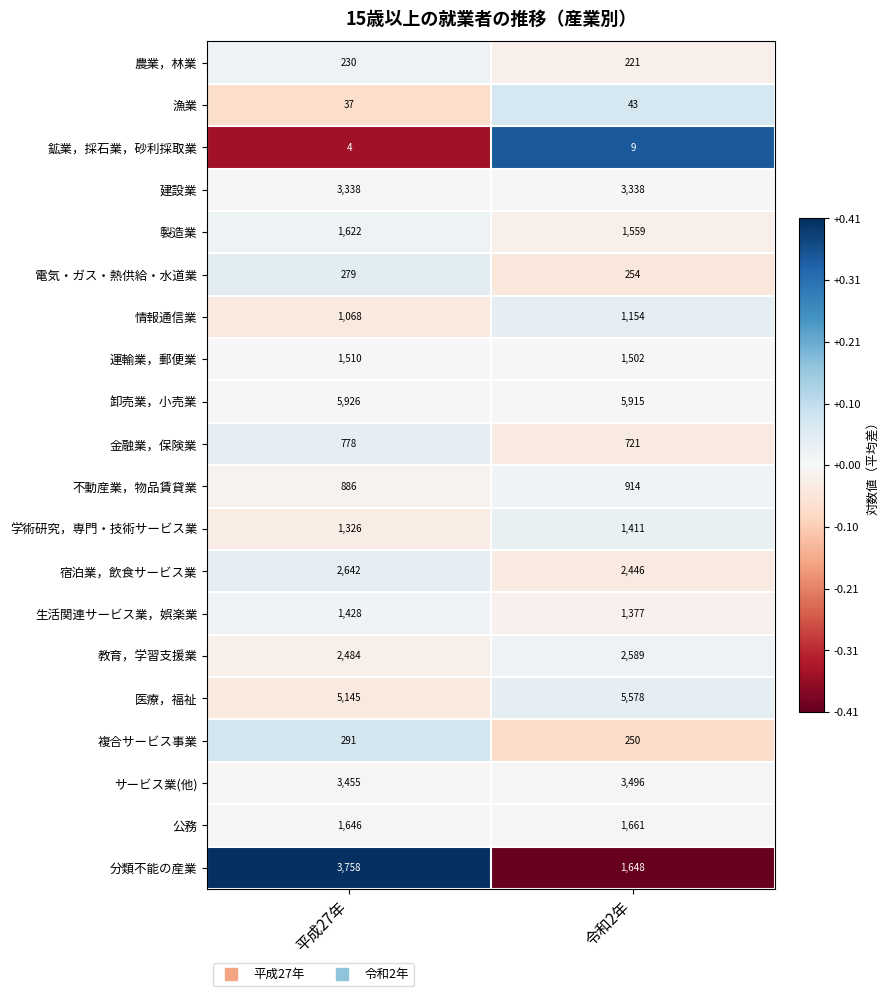

How many values in the 生活関連サービス業，娯楽業 series are below 1428?

1